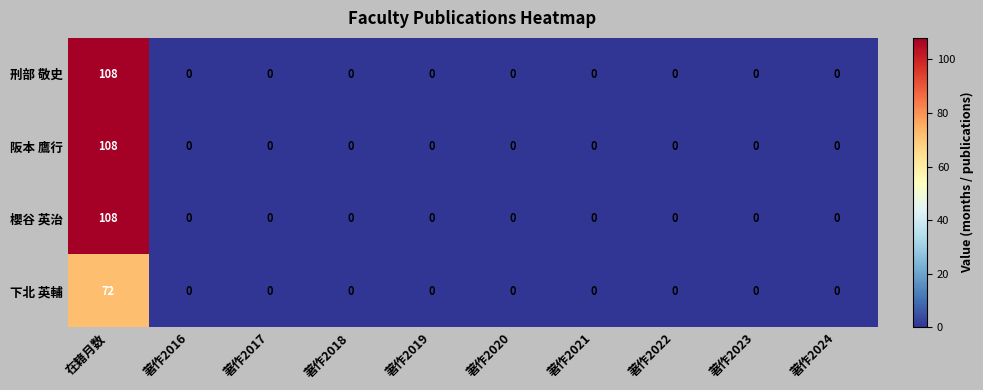

At which category is the sum across all series the highest?

在籍月数